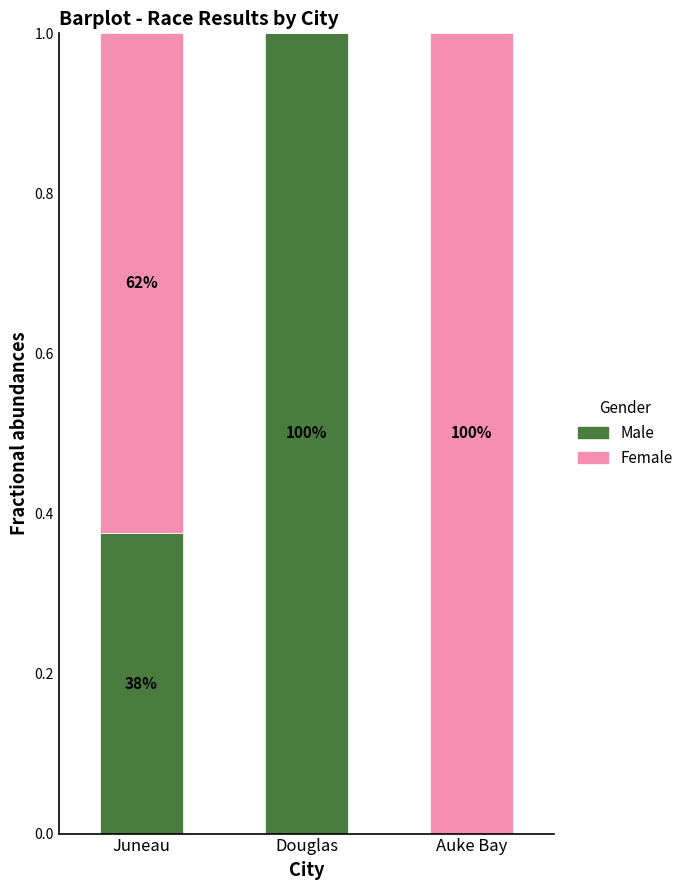

What are all the series names shown in the legend?

Male, Female